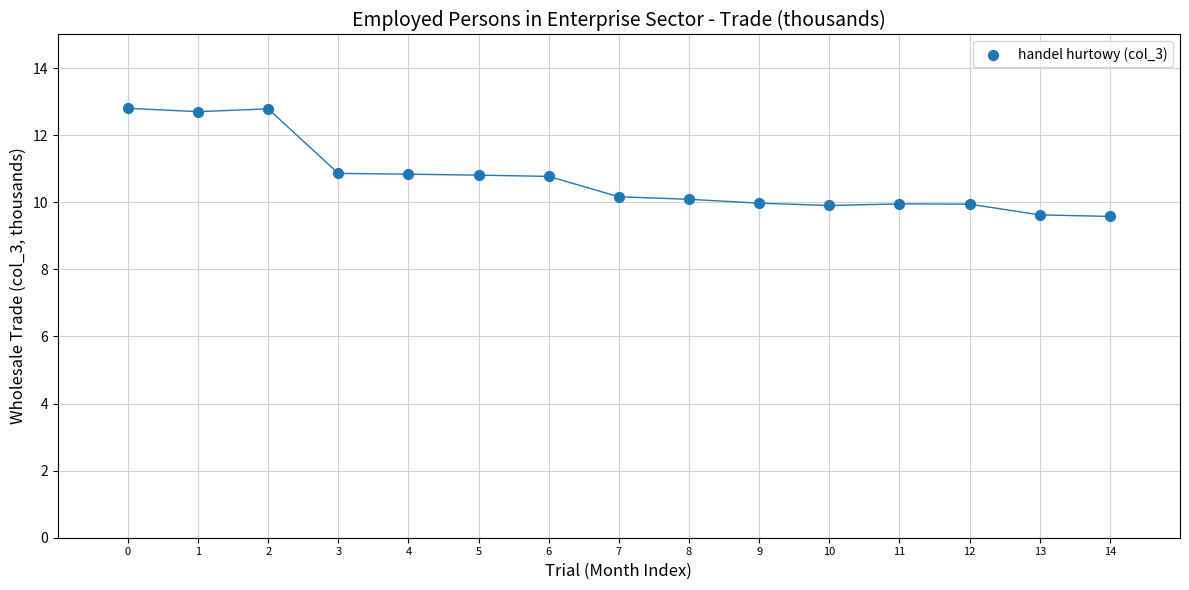

What is the range of Y values (max minus min)?

3.2